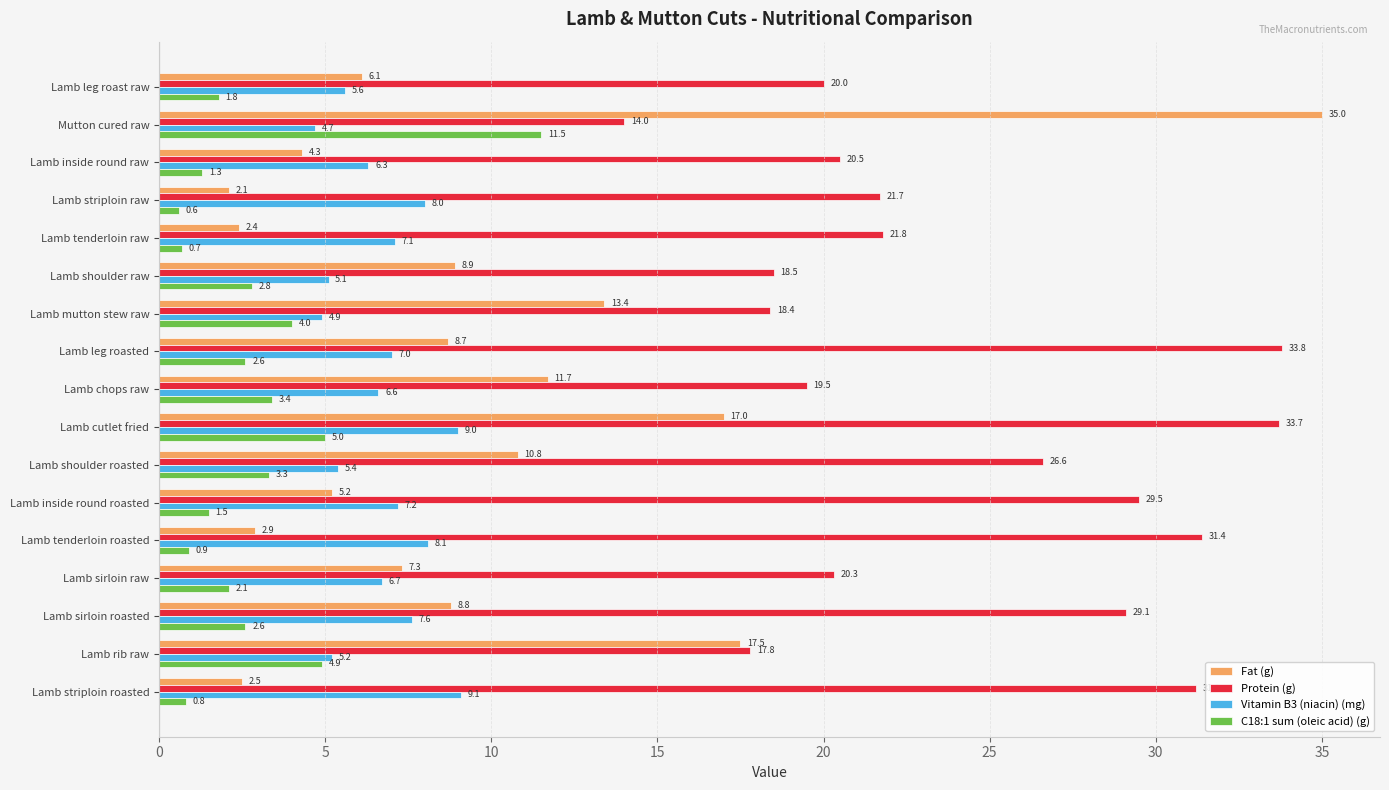

Count the number of data series in this chart.

4